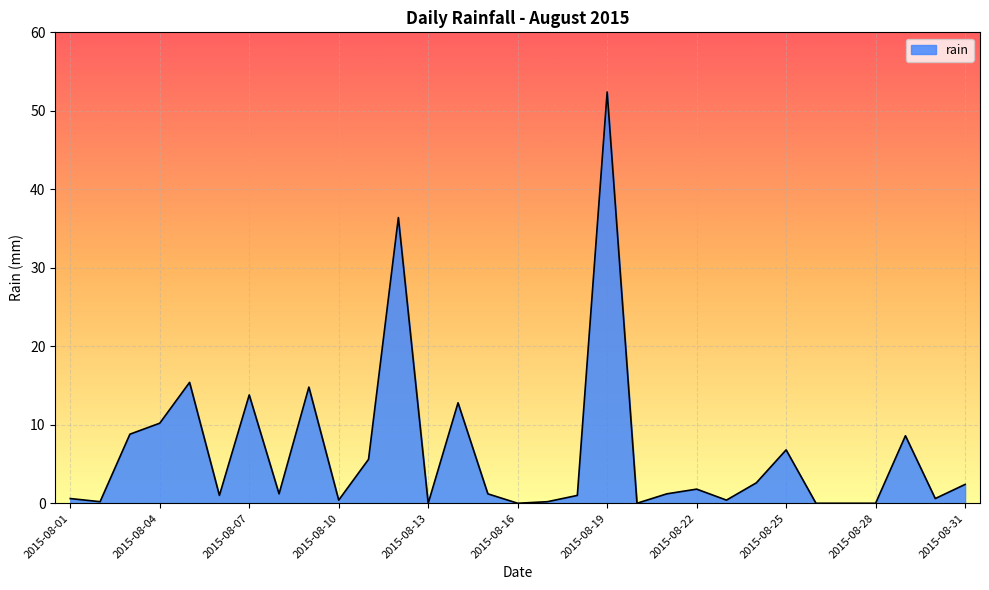

What is the maximum value shown in the chart?

52.4